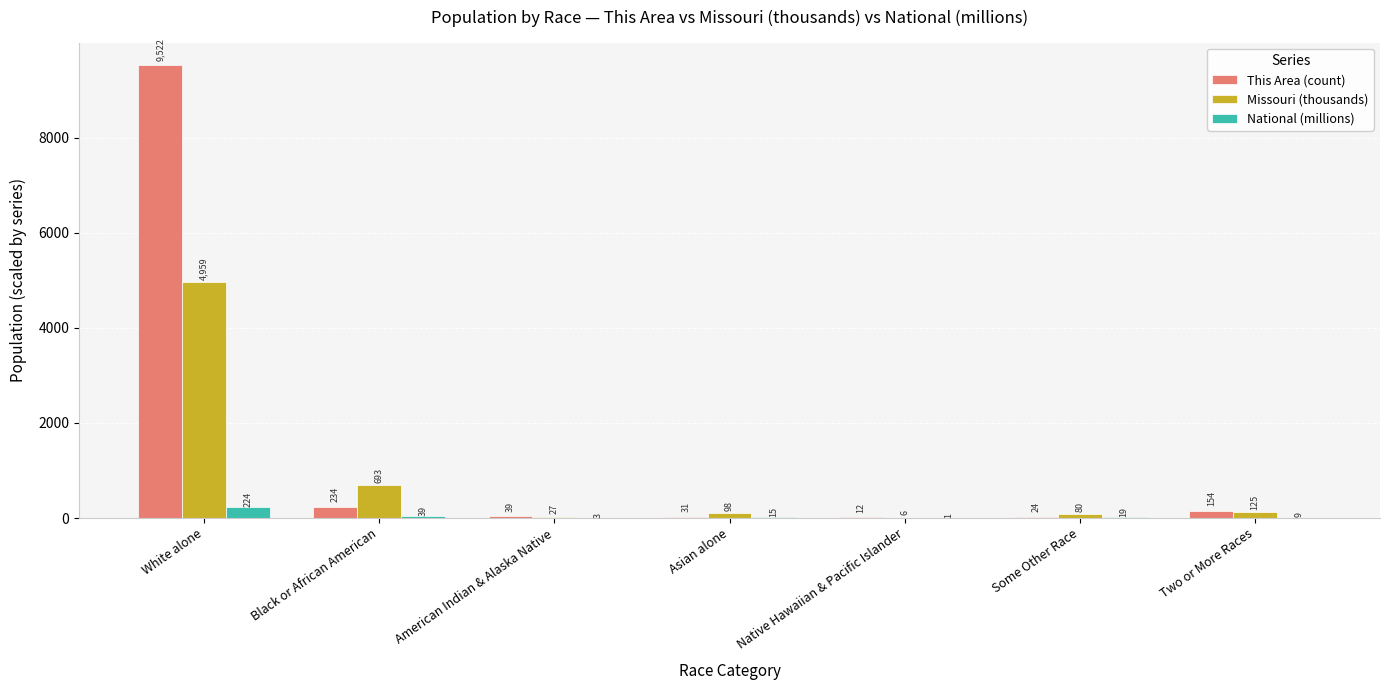

True or false: Missouri (thousands) has a value of 6952.1 at White alone.

False